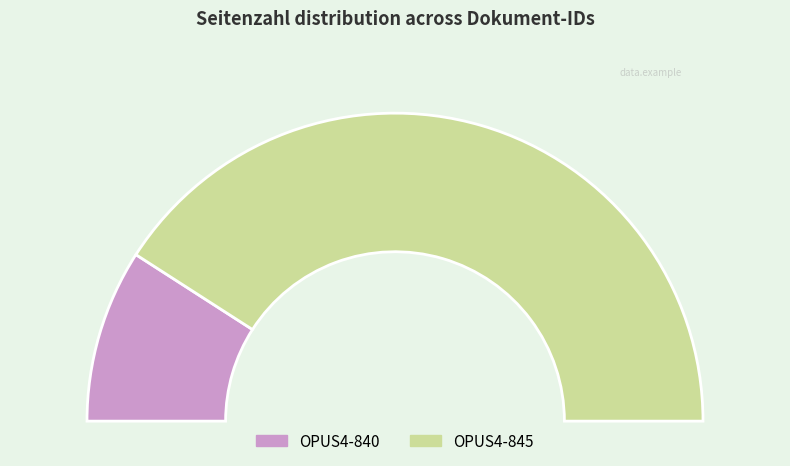

How many slices are in this pie chart?

2